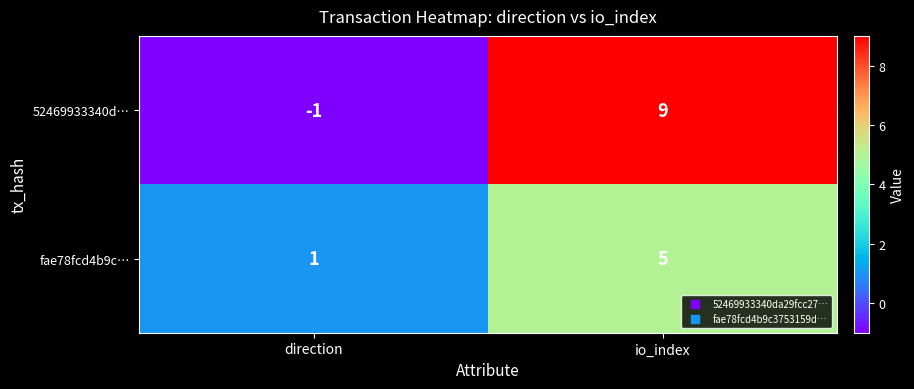

What is the sum of the fae78fcd4b9c… values at io_index and direction?

6